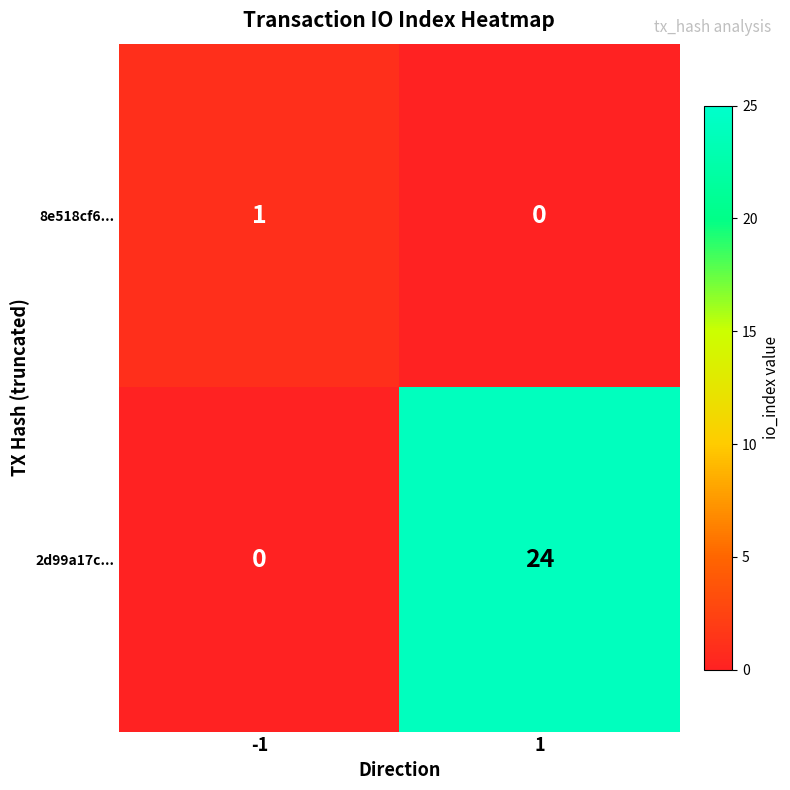

What is the sum of the 2d99a17c... values at 1 and -1?

24